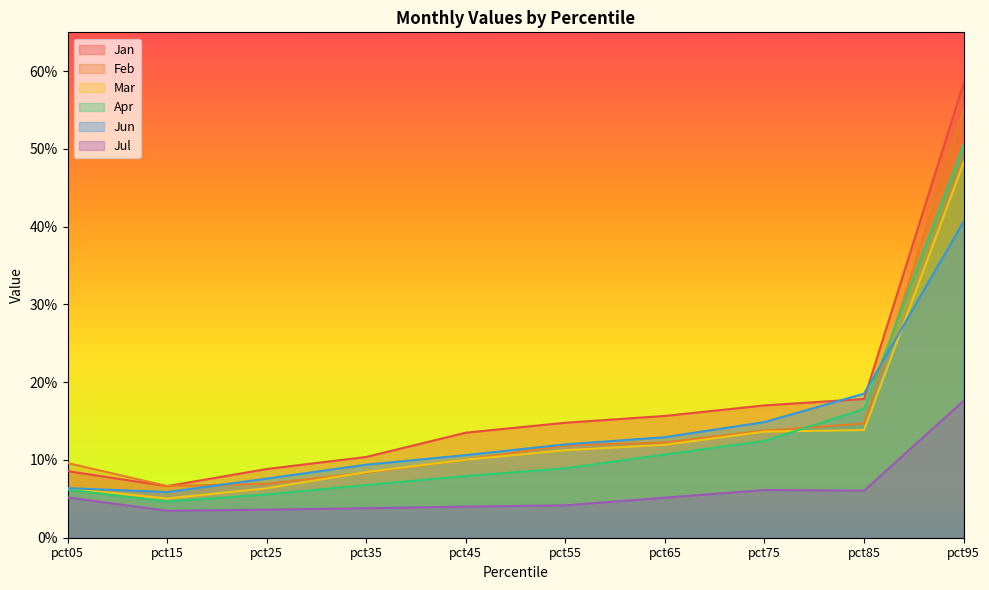

At which category does the chart reach its peak across all series?

pct95